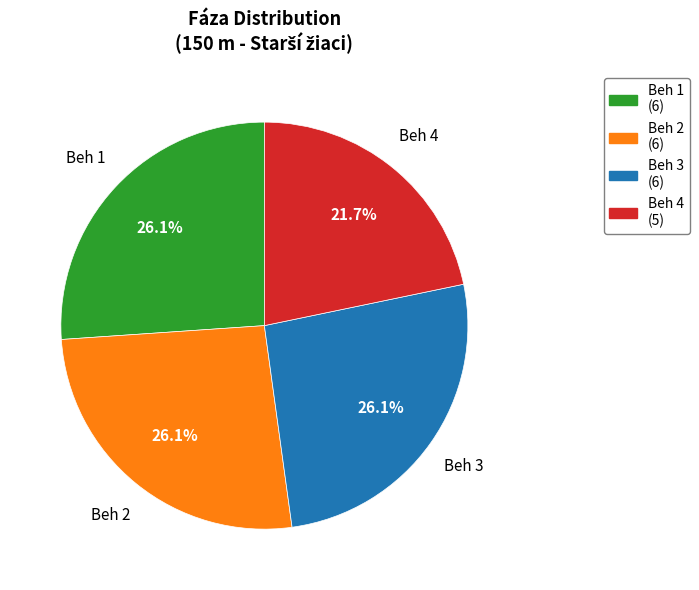

To the nearest percent, what percentage of the pie is Beh 2?

26%